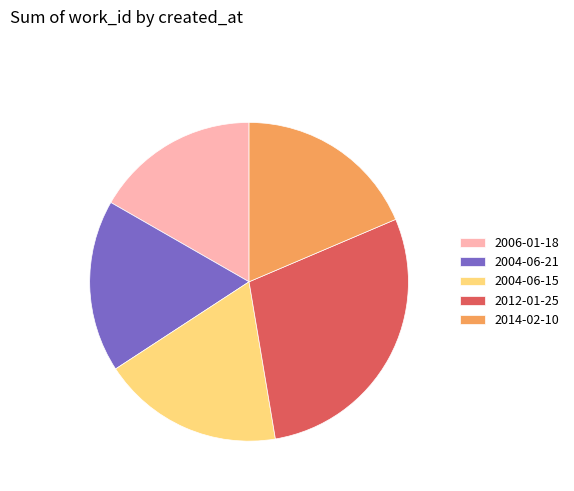

What is the smallest slice in the pie chart?

2006-01-18